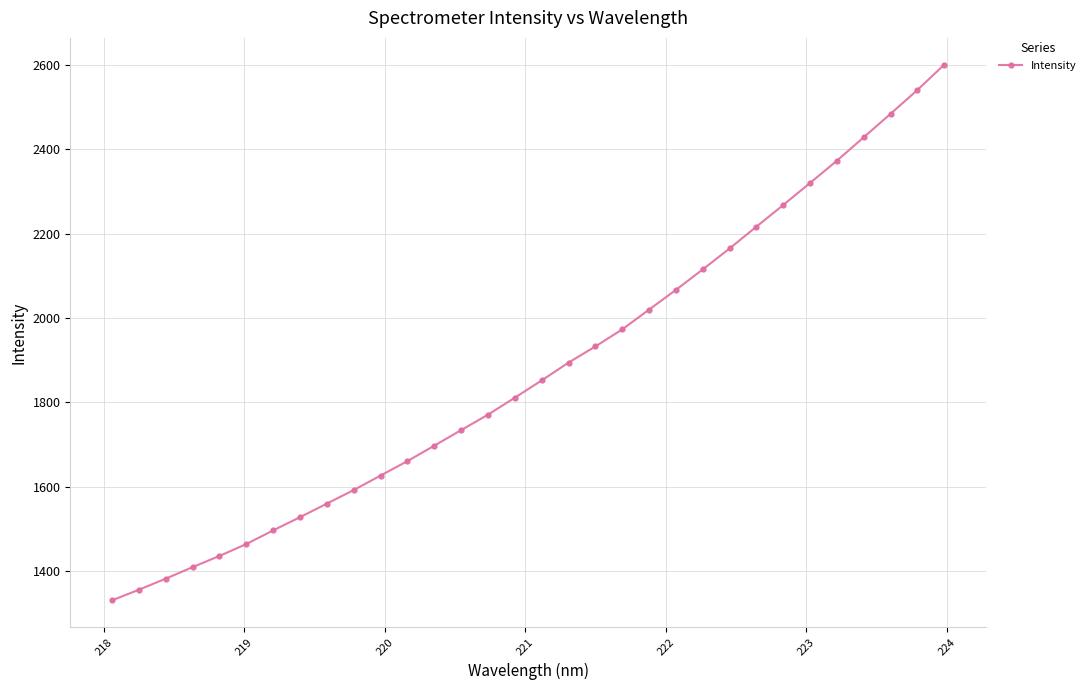

How many values exceed 1851?

16